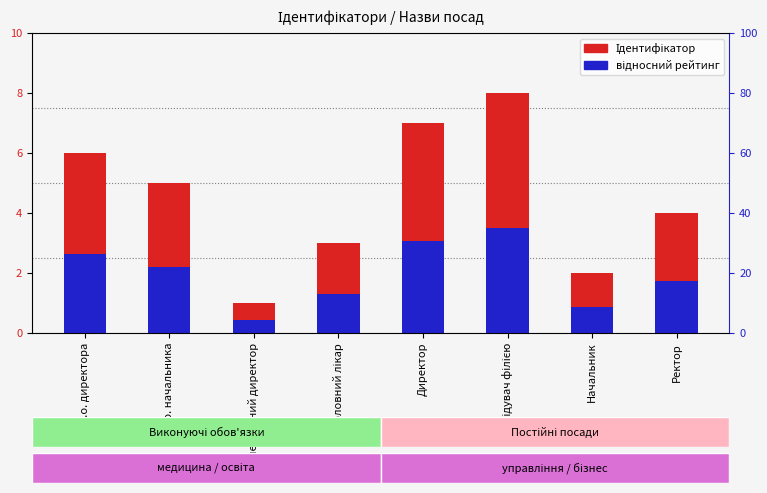

Reading left to right, transcribe all the data shown in this chart.

Ідентифікатор: В.о. директора=6.0	В.о. начальника=5.0	Генеральний директор=1.0	Головний лікар=3.0	Директор=7.0	Завідувач філією=8.0	Начальник=2.0	Ректор=4.0
відносний рейтинг: В.о. директора=2.6	В.о. начальника=2.2	Генеральний директор=0.4	Головний лікар=1.3	Директор=3.1	Завідувач філією=3.5	Начальник=0.9	Ректор=1.8